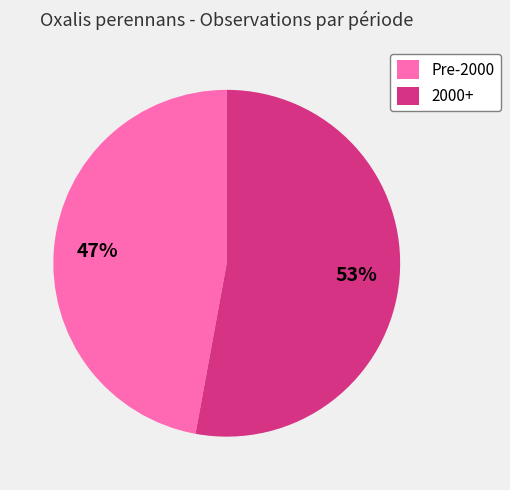

How many segments does this pie chart have?

2